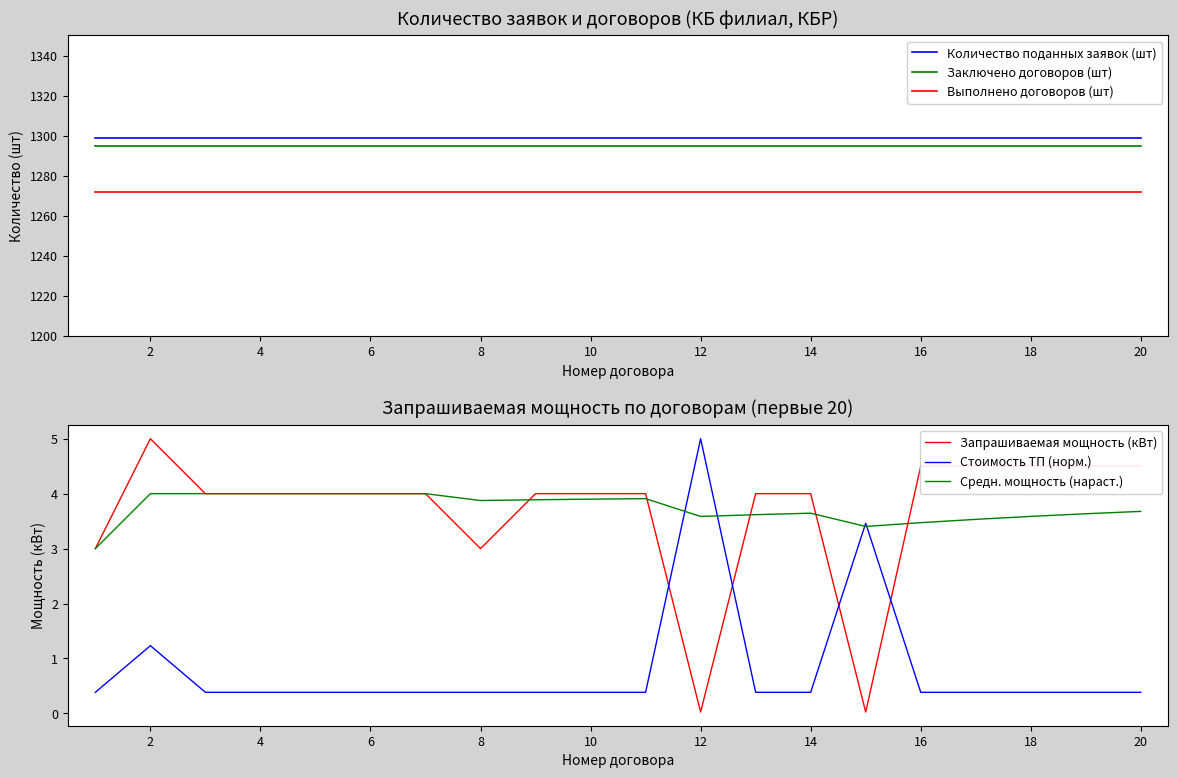

What is the minimum value for Выполнено договоров (шт)?

1272